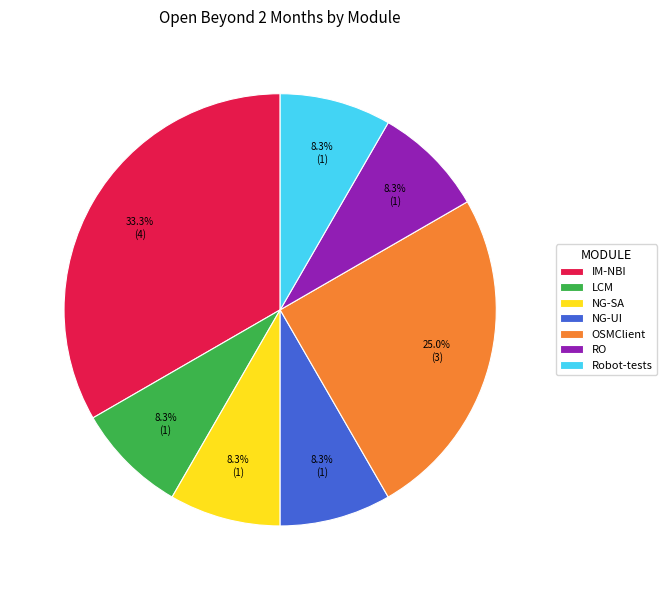

Count the number of slices in the pie.

7